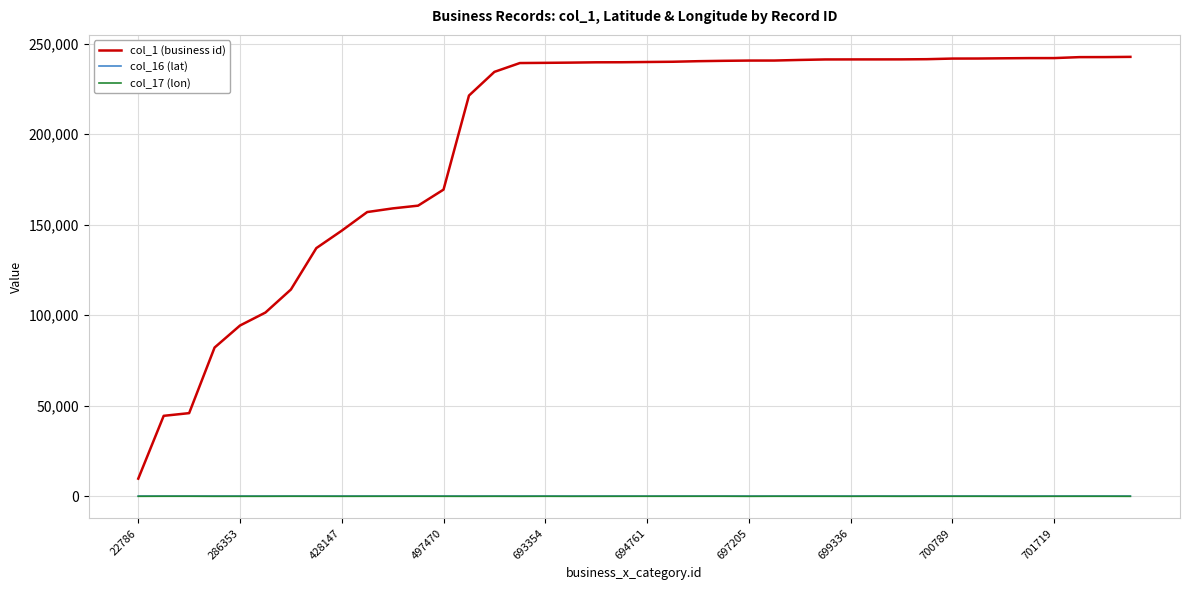

Which series has the largest range (max minus min)?

col_1 (business id)